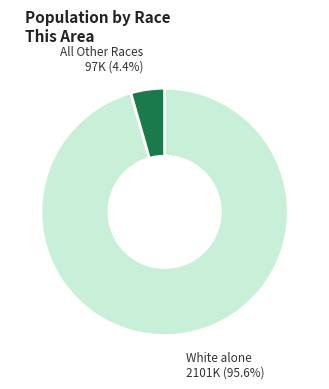

How much of the chart is everything except White alone?

4.4%